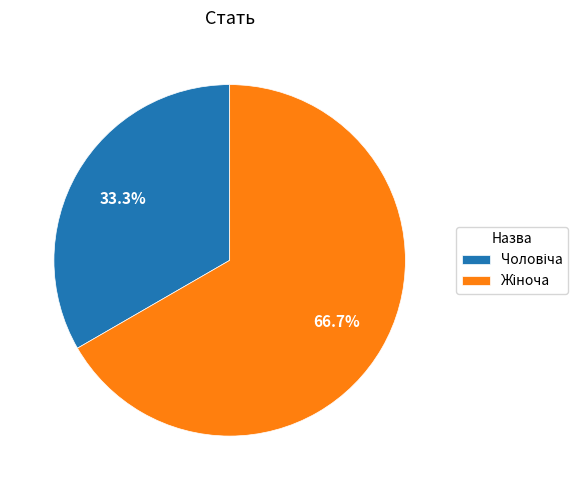

Is there any slice that represents more than half of the pie?

Yes